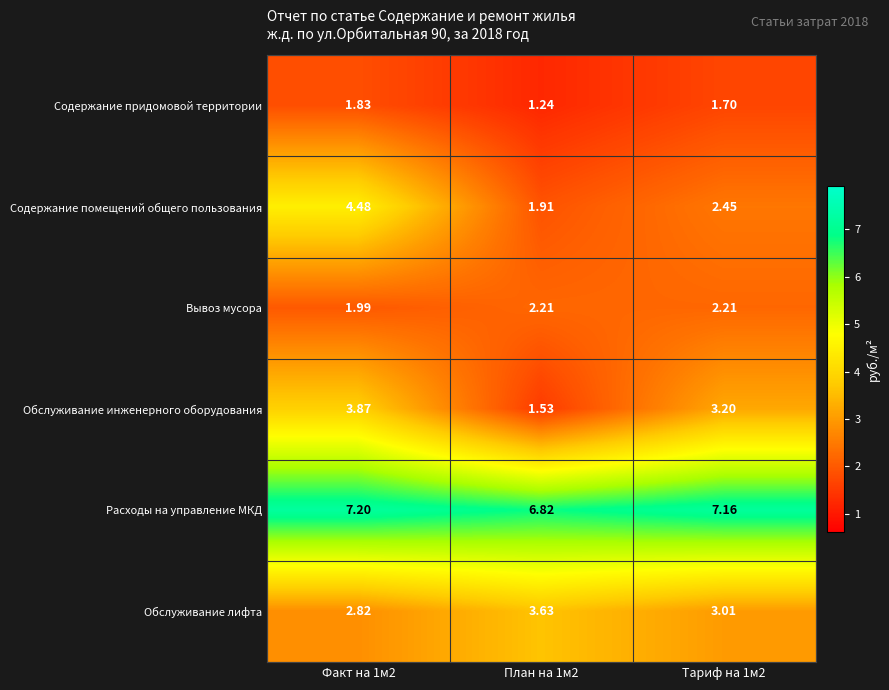

Which series has the largest total across all categories?

Расходы на управление МКД